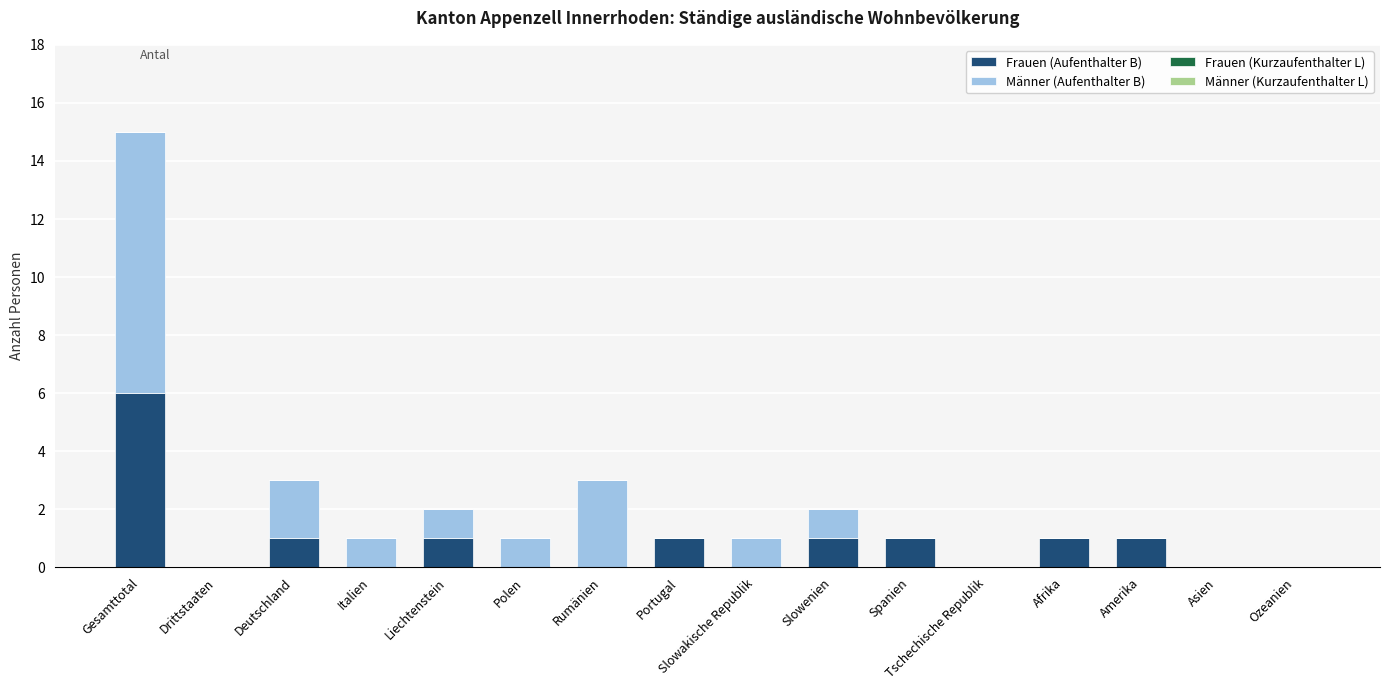

Is it true that Frauen (Aufenthalter B) equals 8 at Gesamttotal?

False